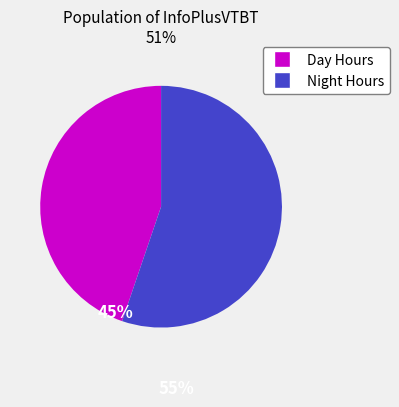

True or false: Night Hours accounts for 46% of the total.

False